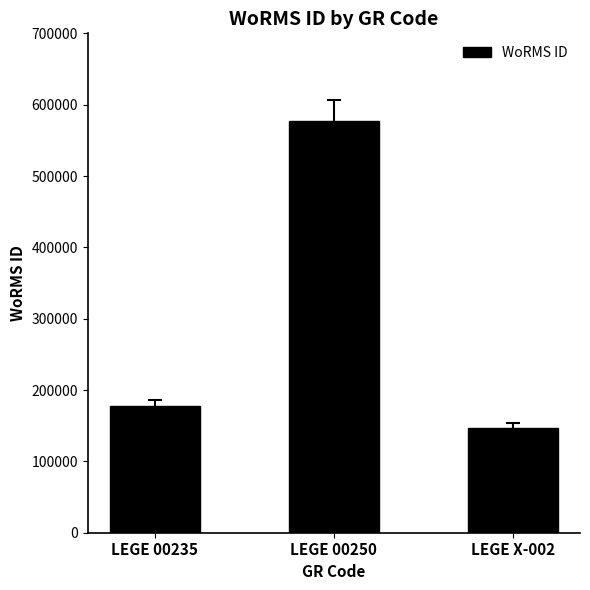

Does the chart contain any negative values?

No